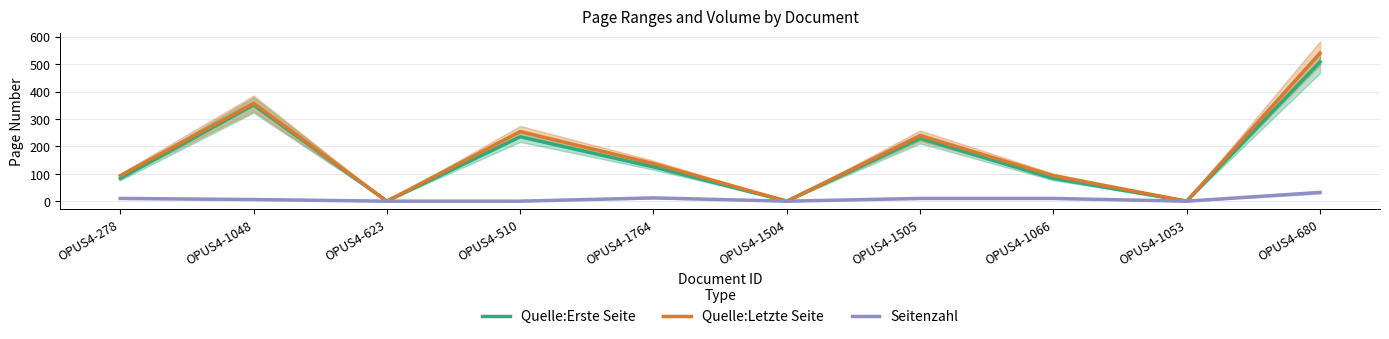

What is the average value of the Seitenzahl series?

8